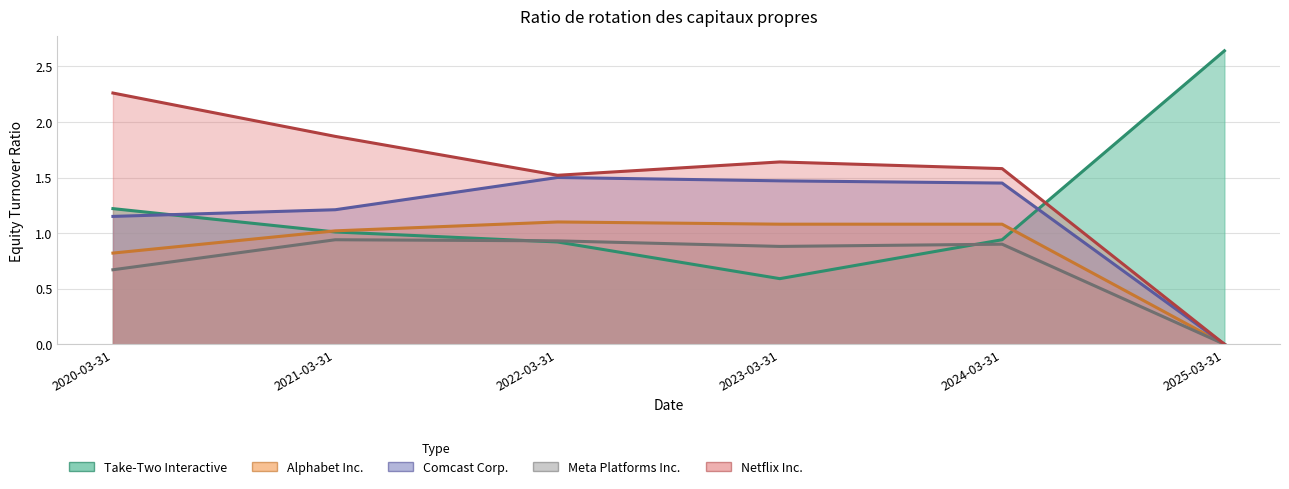

How many values in the Comcast Corp. series are below 1?

1